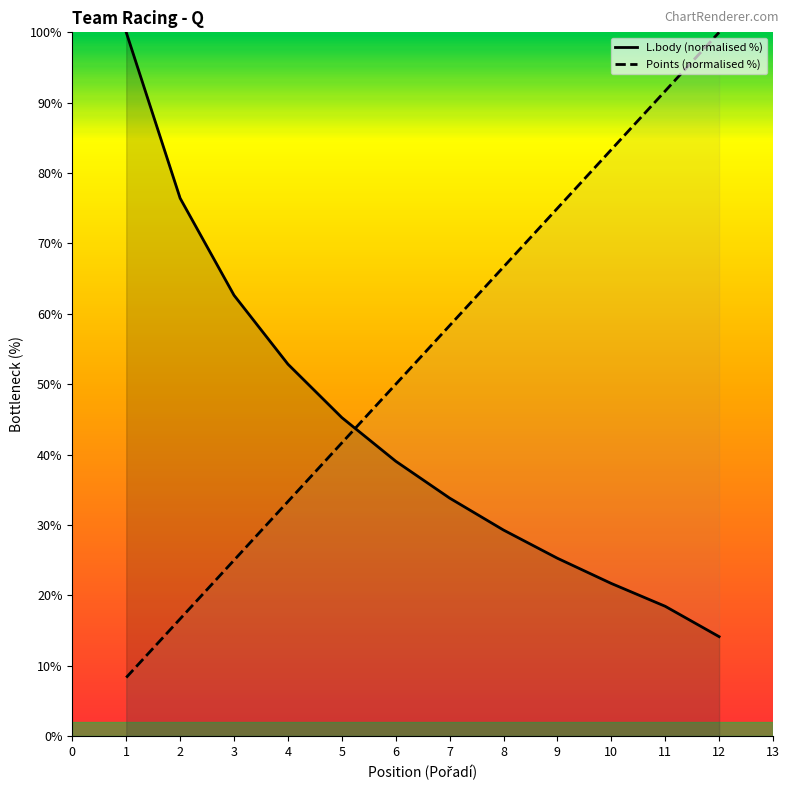

What is the spread (max minus min) of values at 1?

91.7